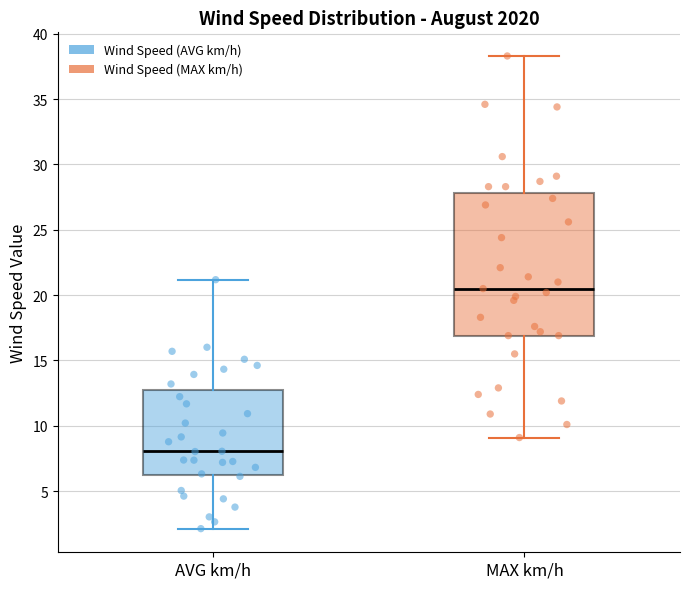

Reading left to right, transcribe this box plot: for each box, give where its median line is, the range the box spans, and where its two whiskers end, as read against the y-axis. The values are not printed on the chart, so give them approximately, as read against the axis.

AVG km/h: median 8.0, box 6.0 to 12.5, whiskers 2.0 to 21.0
MAX km/h: median 20.5, box 17.0 to 28.0, whiskers 9.0 to 38.5